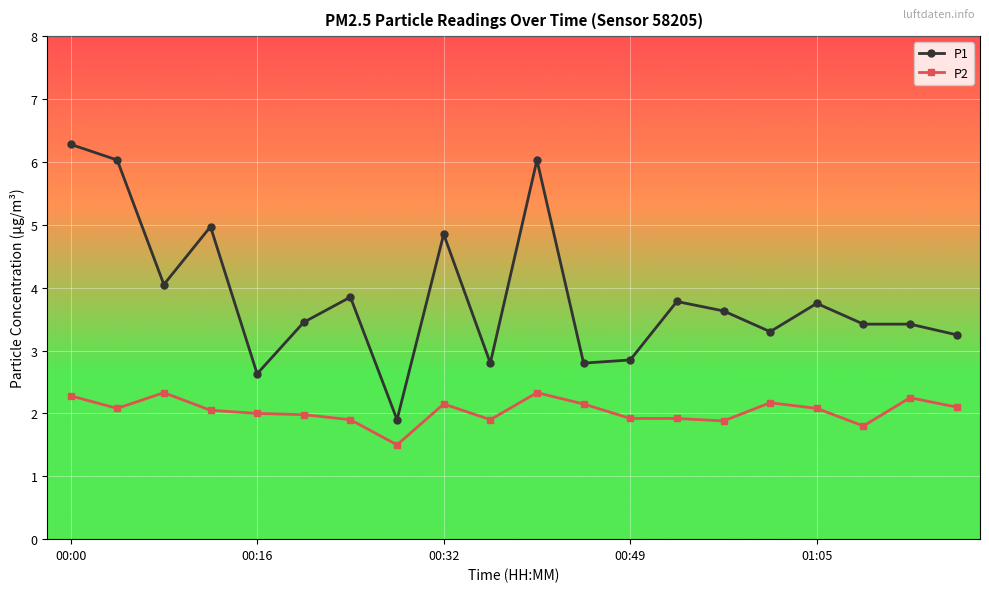

What is the difference between the second highest and minimum values in the P2 series?

0.8